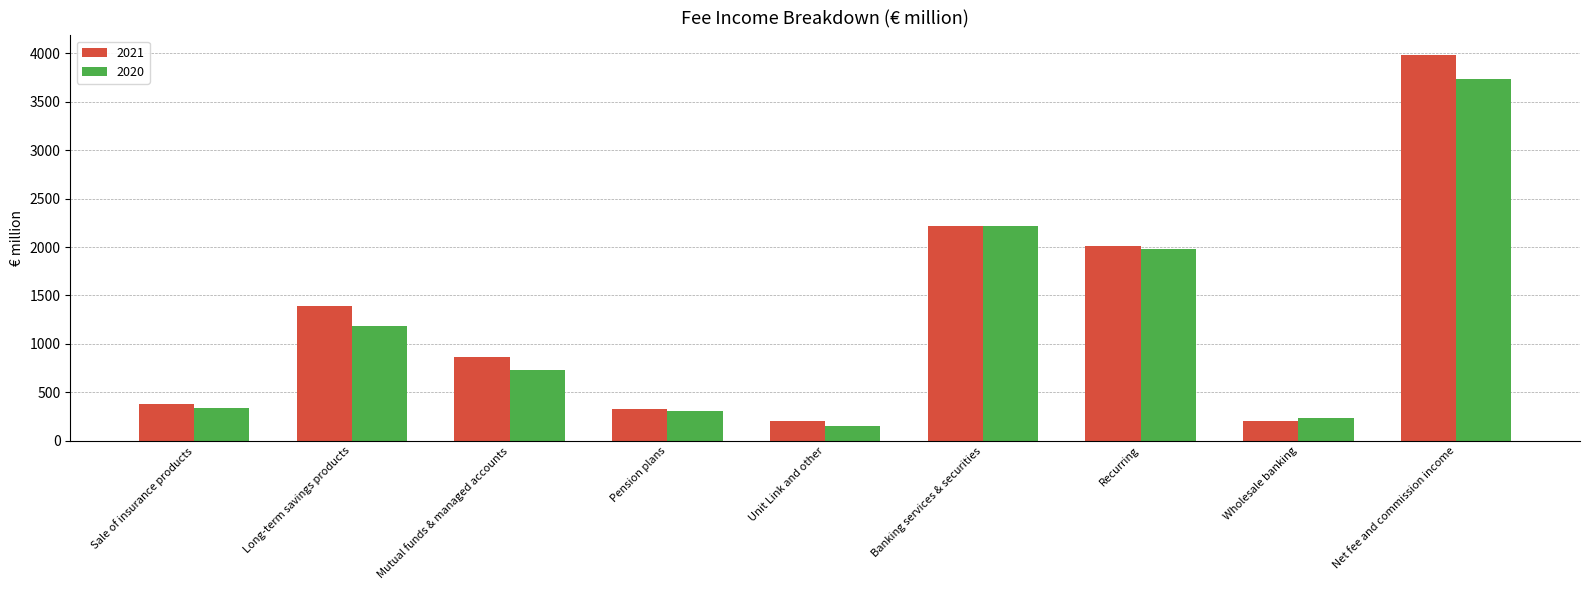

Count the number of categories in the chart.

9